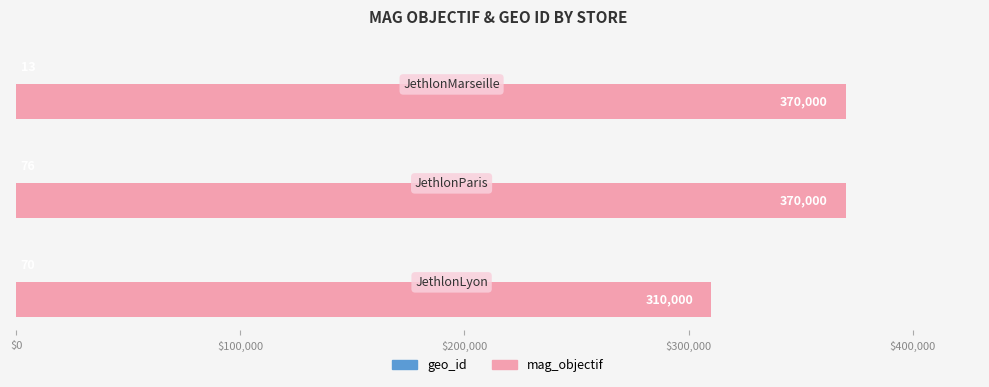

What is the greatest value displayed?

370000